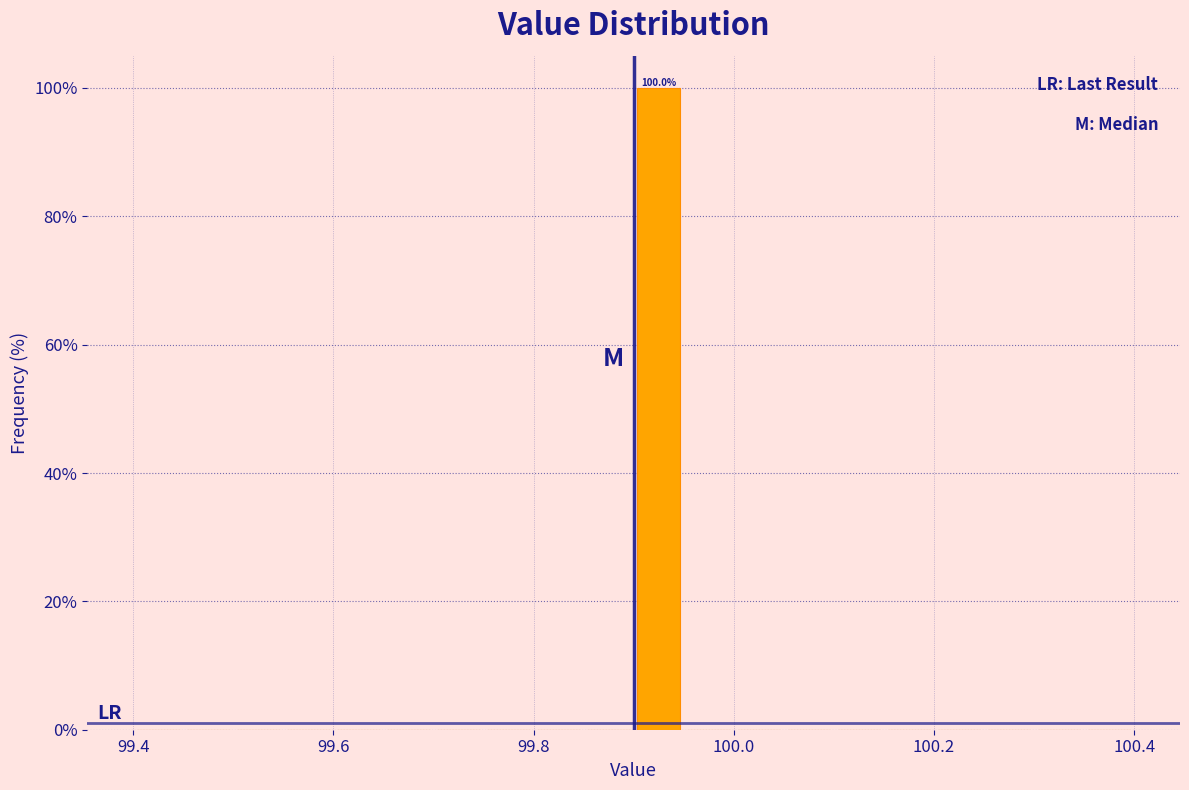

Around what value on the x-axis is the tallest bar? Give the approximate position of its centre, as read against the axis.

99.92